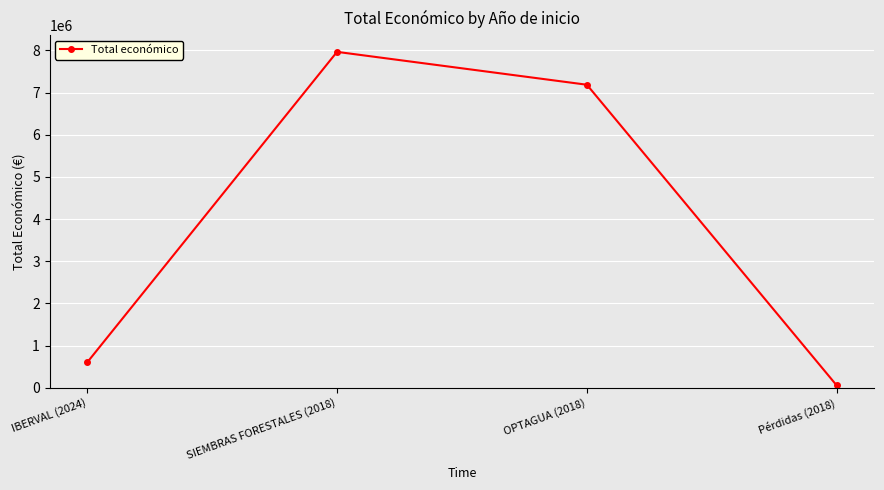

What position from the right is IBERVAL (2024)?

4